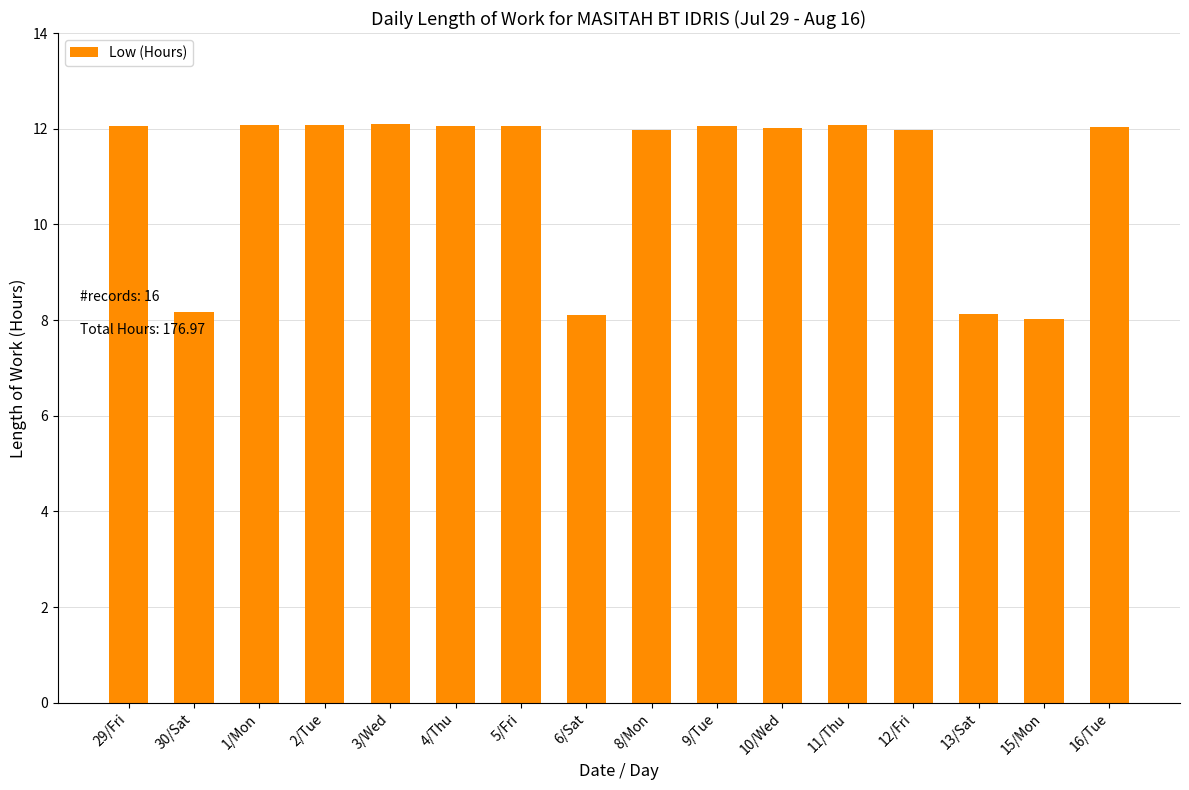

What is the change in value from 2/Tue to 6/Sat?

-4.0